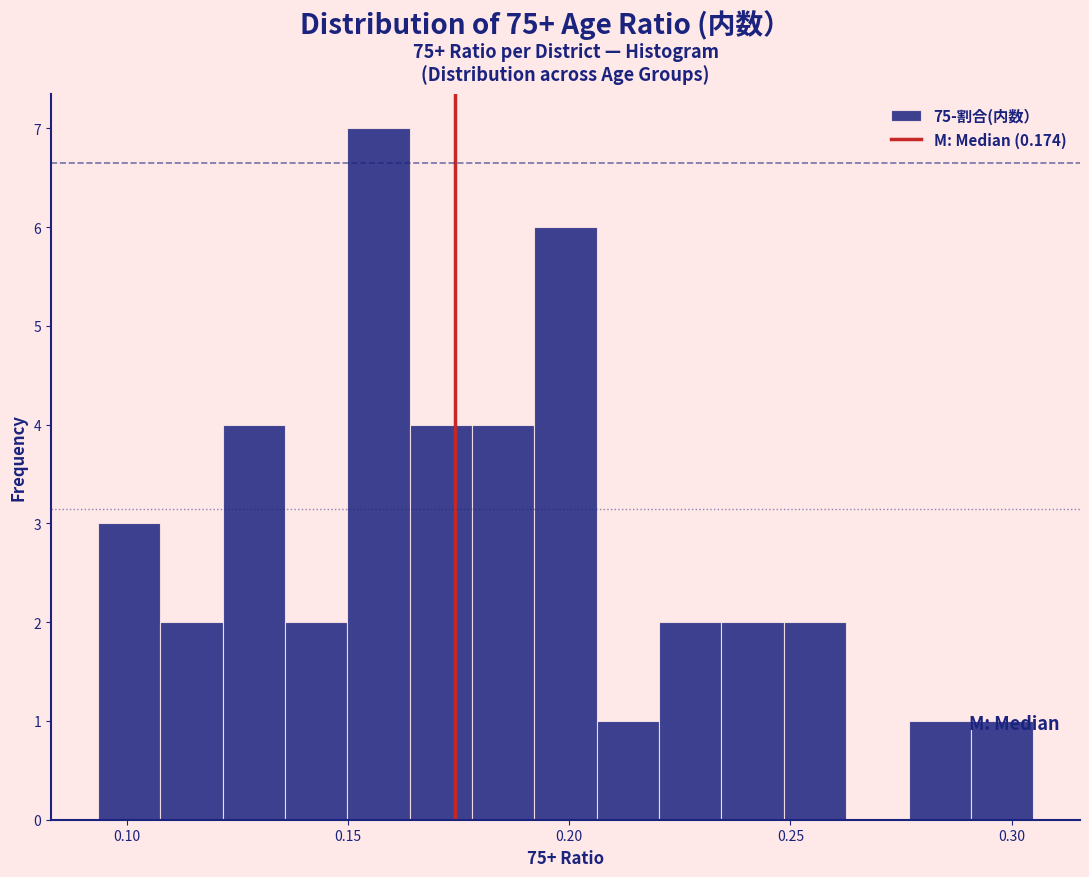

Read against the x-axis, roughly where is the centre of the tallest bar?

0.155